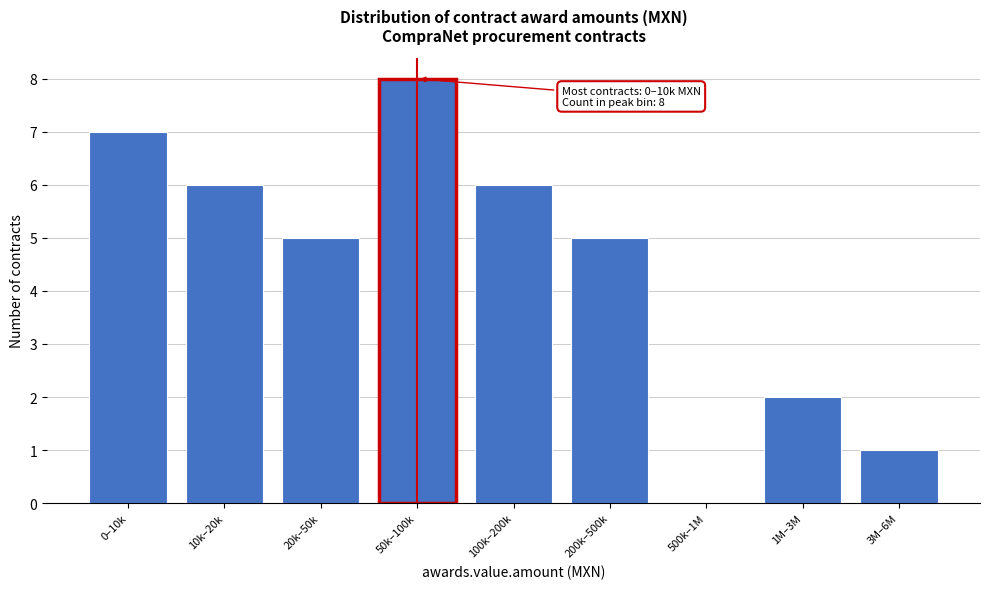

Reading left to right, extract all data points from this chart.

0–10k=7	10k–20k=6	20k–50k=5	50k–100k=8	100k–200k=6	200k–500k=5	500k–1M=0	1M–3M=2	3M–6M=1